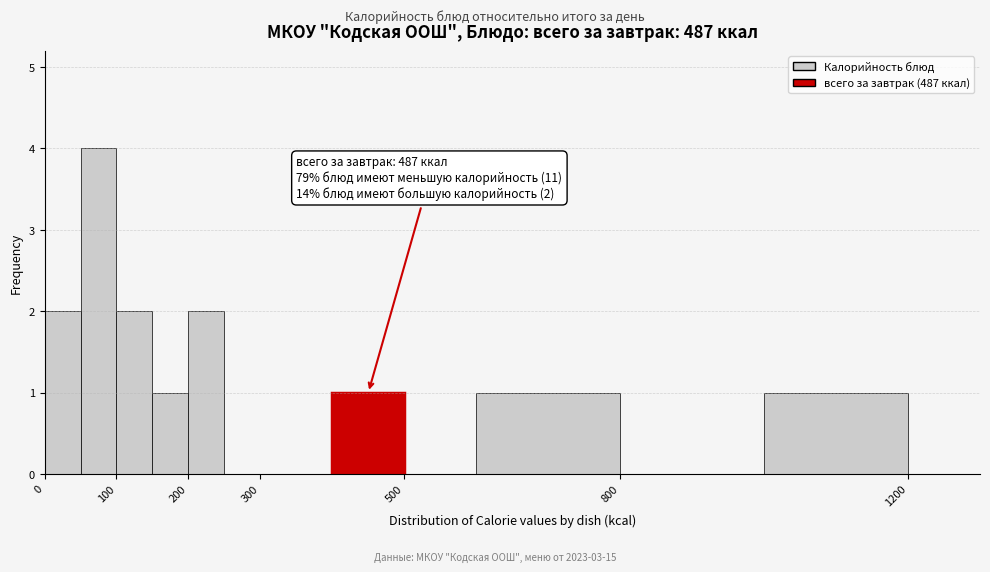

Over which range of the x-axis is the bar tallest?

50 to 100